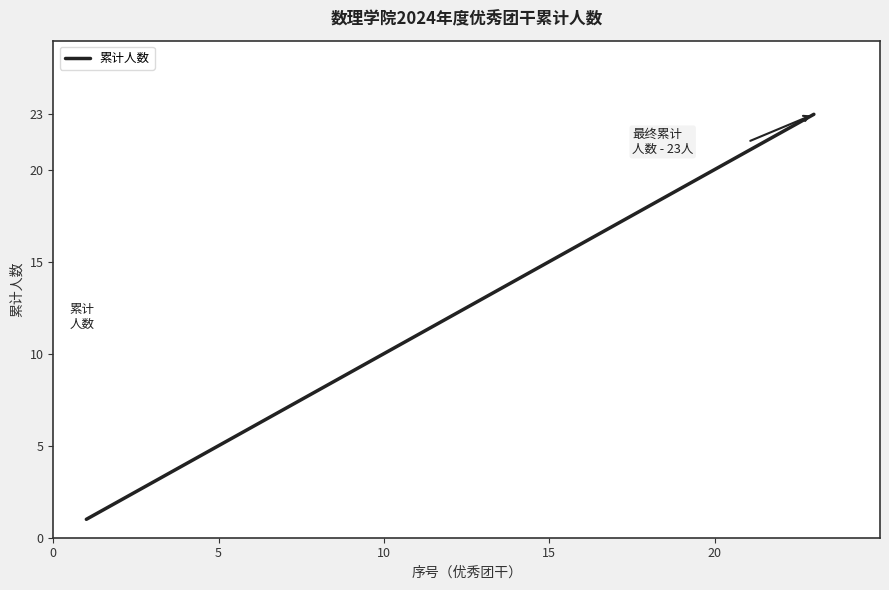

What is the maximum value shown in the chart?

23